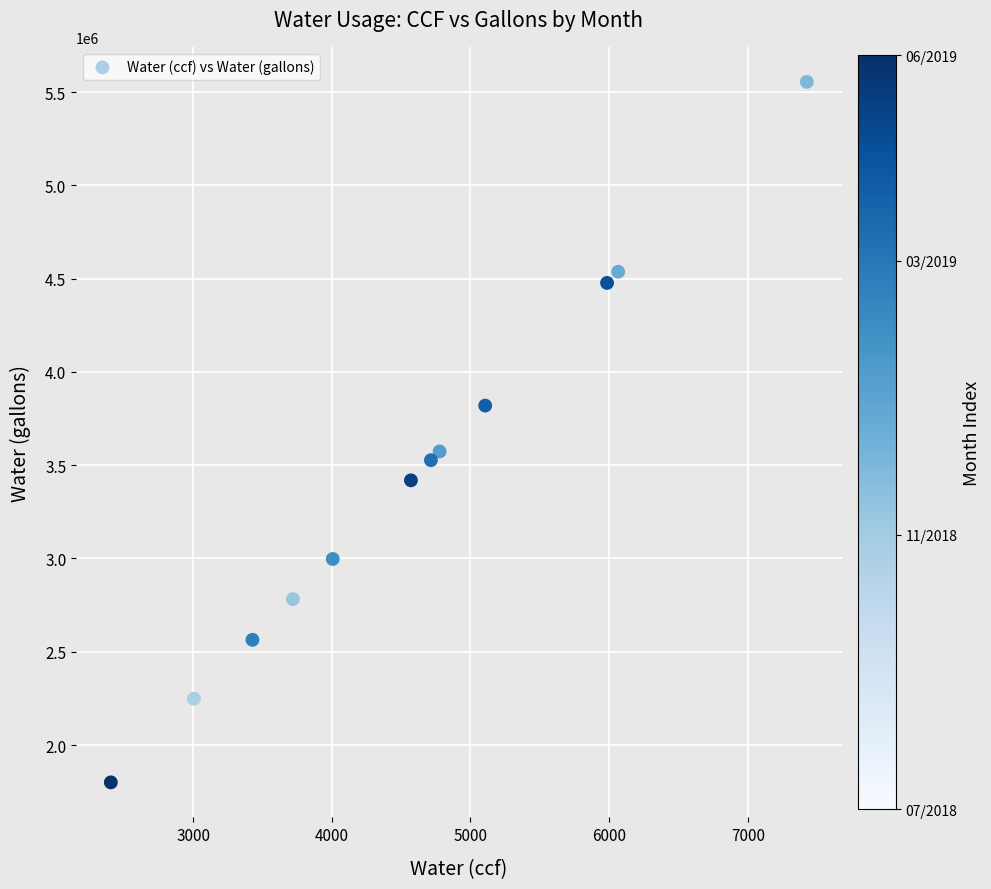

What is the average X value?

4600.9